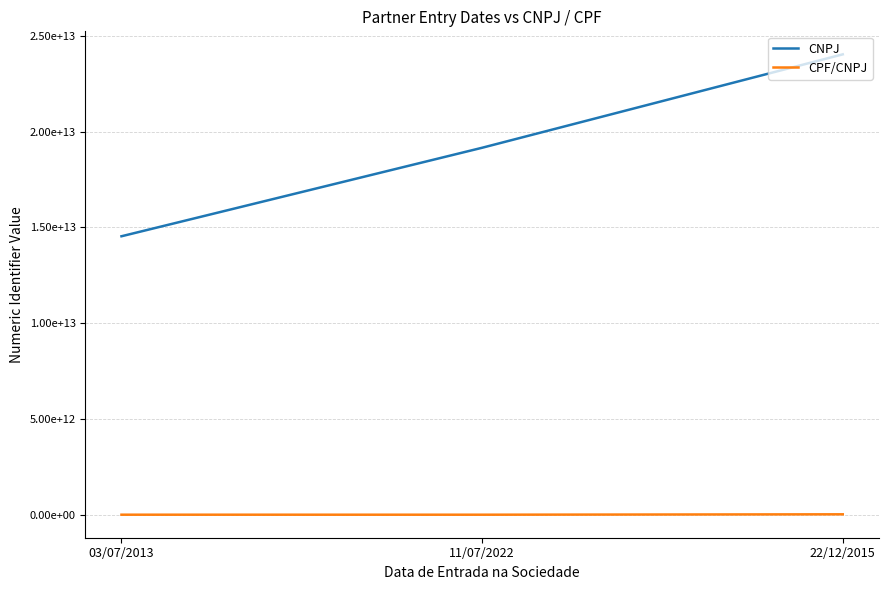

Which series has the largest total across all categories?

CNPJ